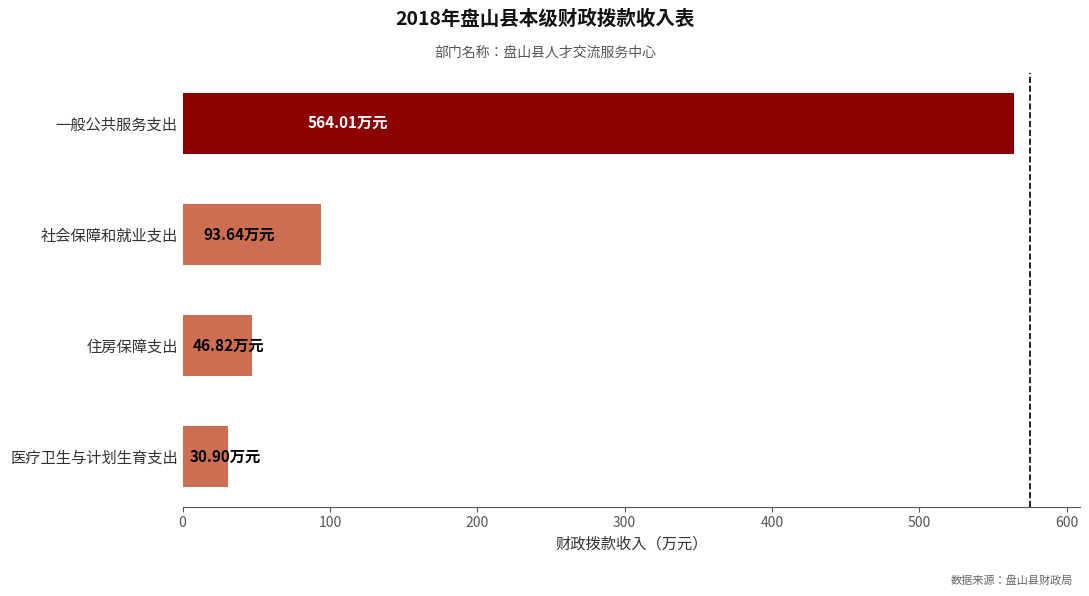

Which category has the highest value across all series?

一般公共服务支出